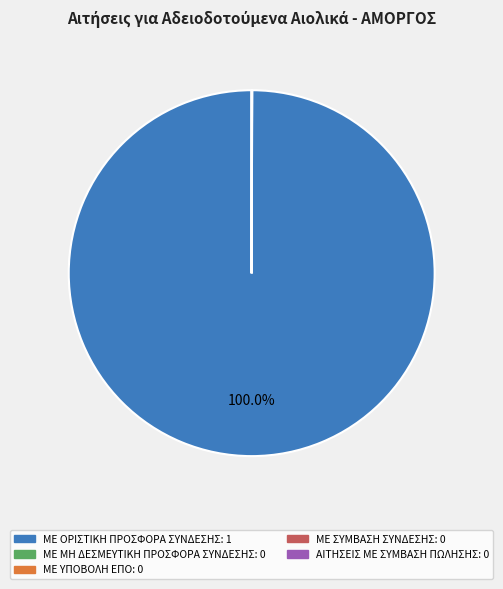

Is there a majority slice in this chart?

Yes